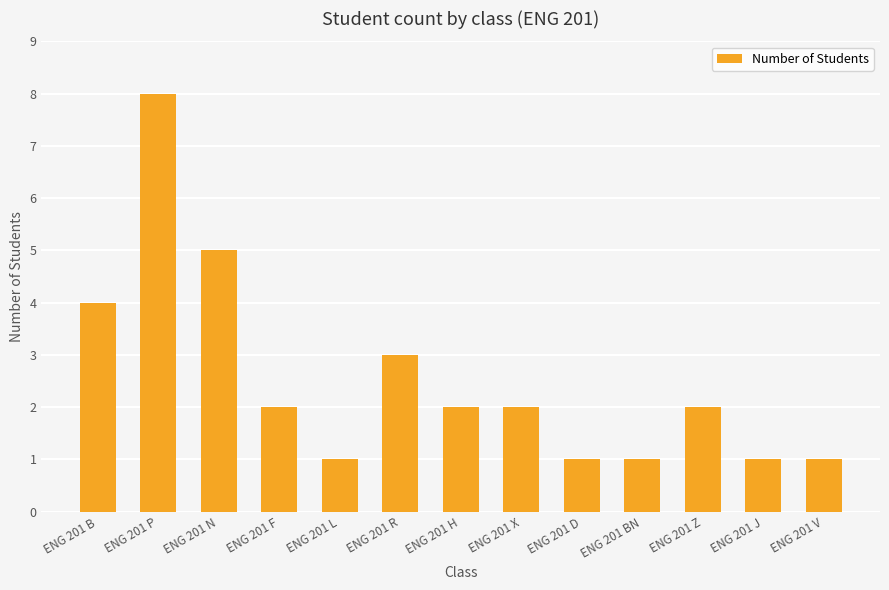

Which has a higher value, ENG 201 BN or ENG 201 Z?

ENG 201 Z